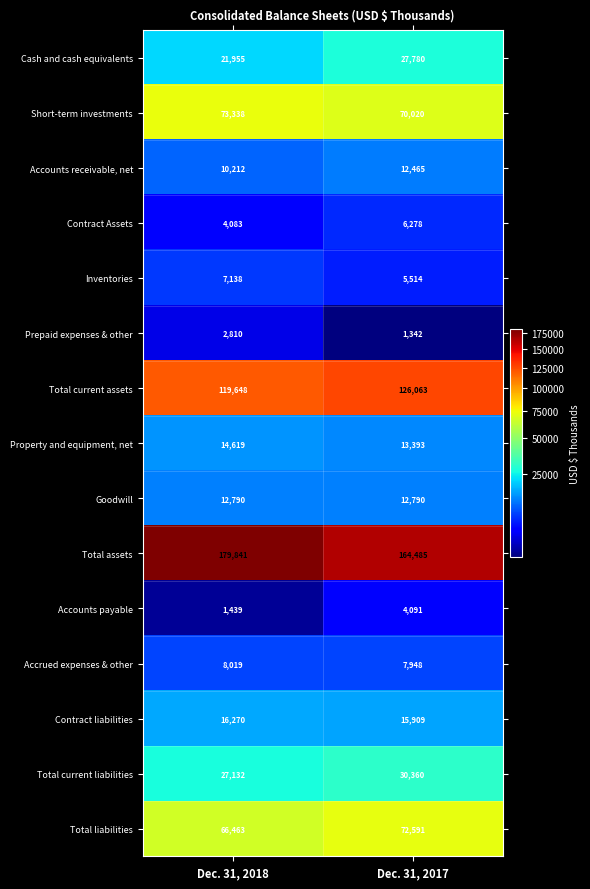

At which category is the sum across all series the highest?

Dec. 31, 2017